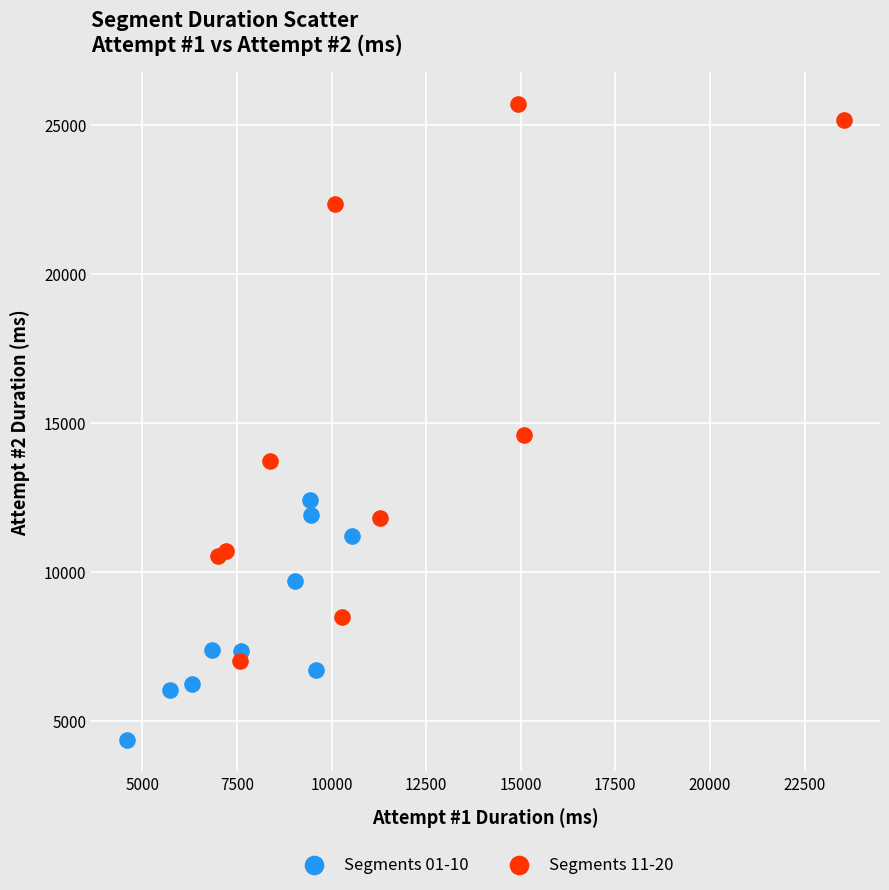

Which series has the widest spread of Y values?

Segments 11-20